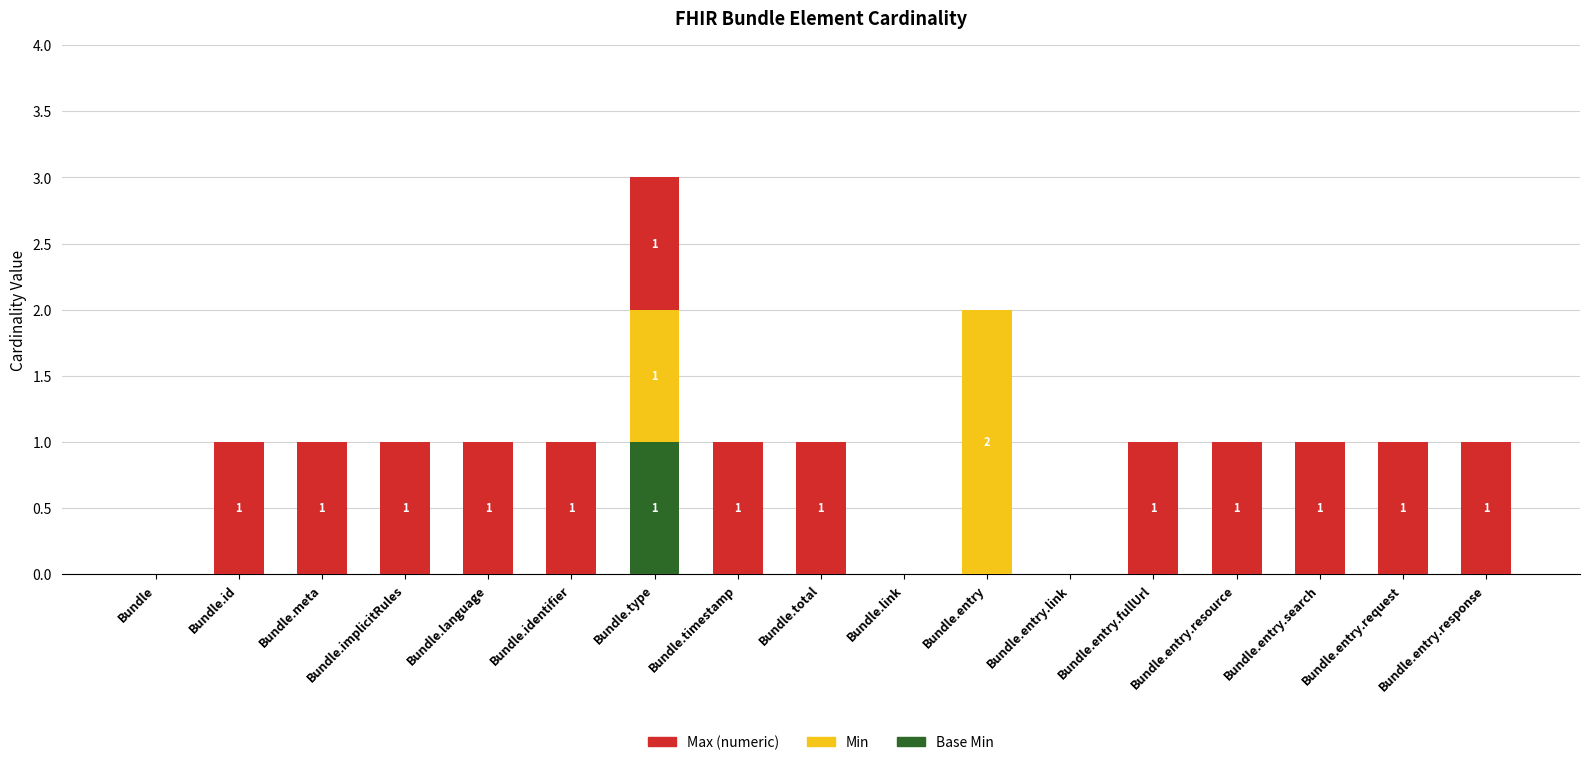

At which category is the sum across all series the highest?

Bundle.type